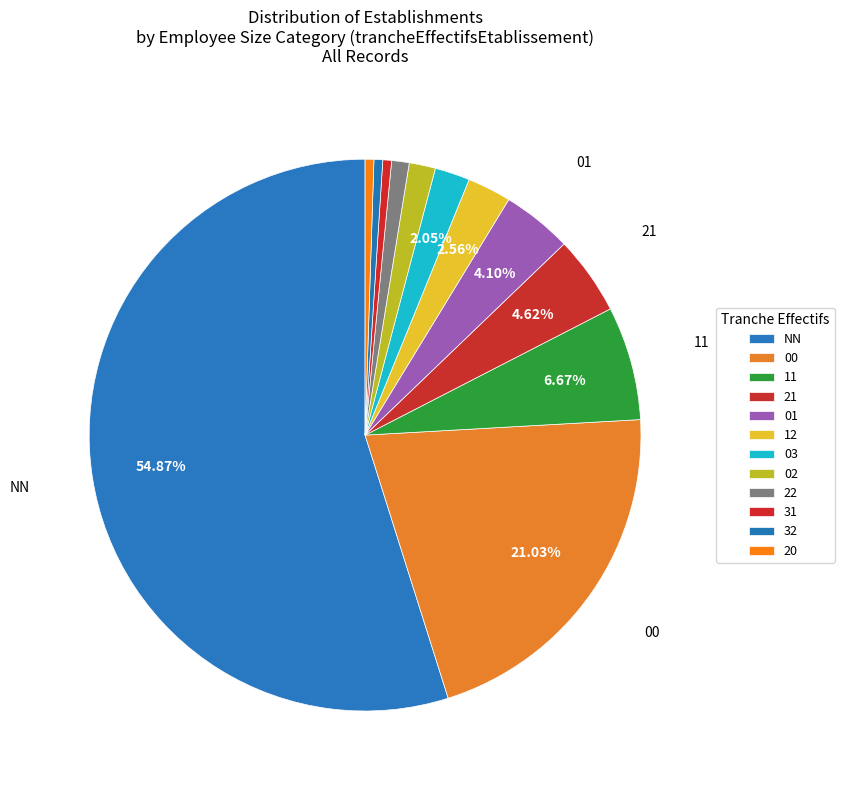

Count the number of slices in the pie.

12